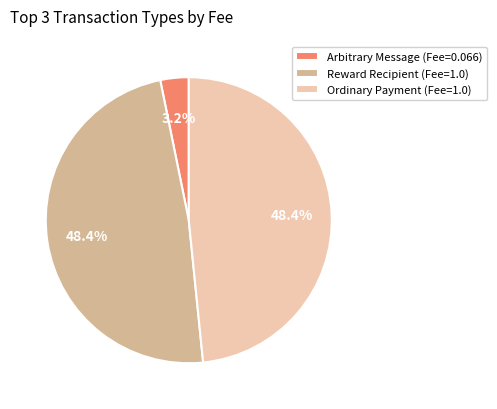

What is the smallest slice in the pie chart?

Arbitrary Message (Fee=0.066)